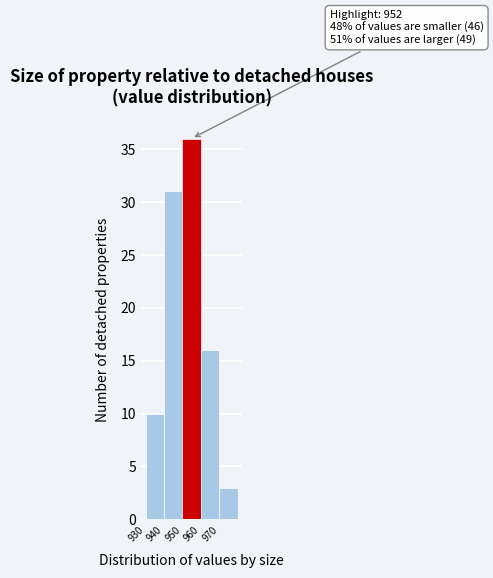

Over which range of the x-axis is the bar tallest?

950 to 960